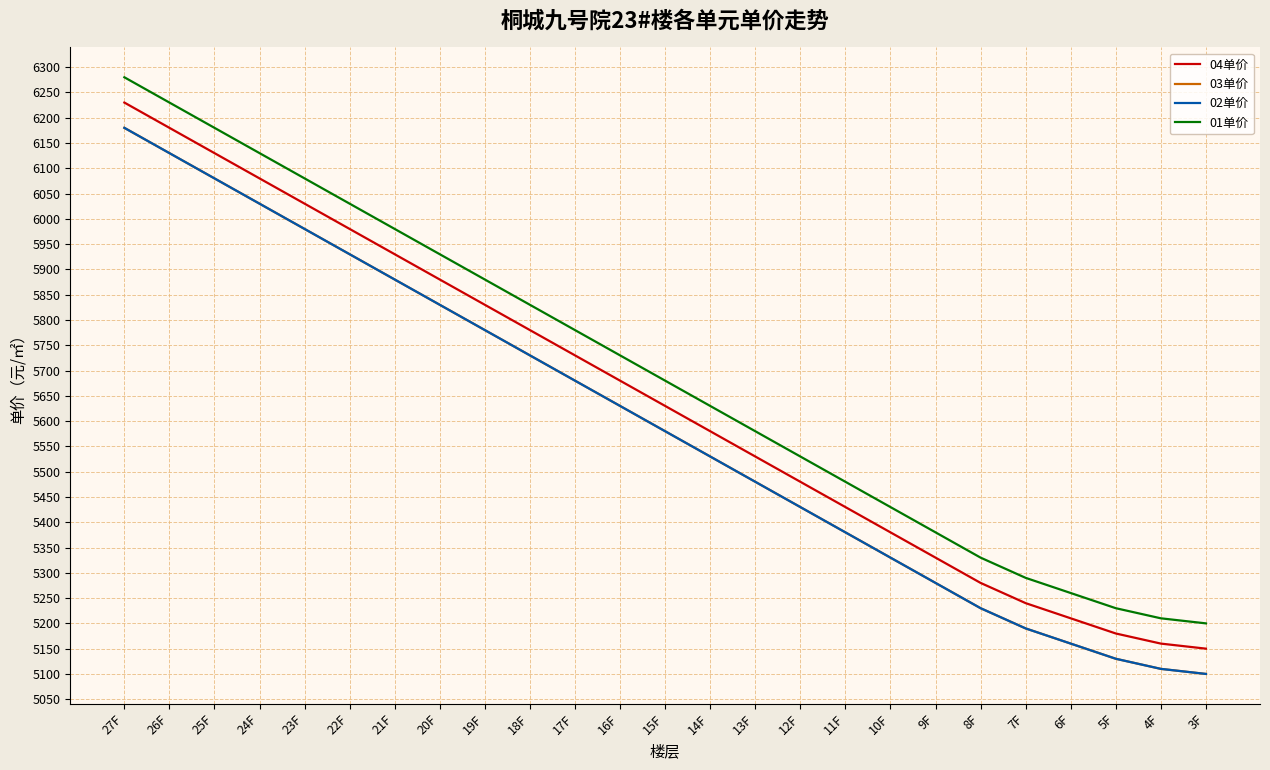

Does the chart display data point markers on the line(s)?

No